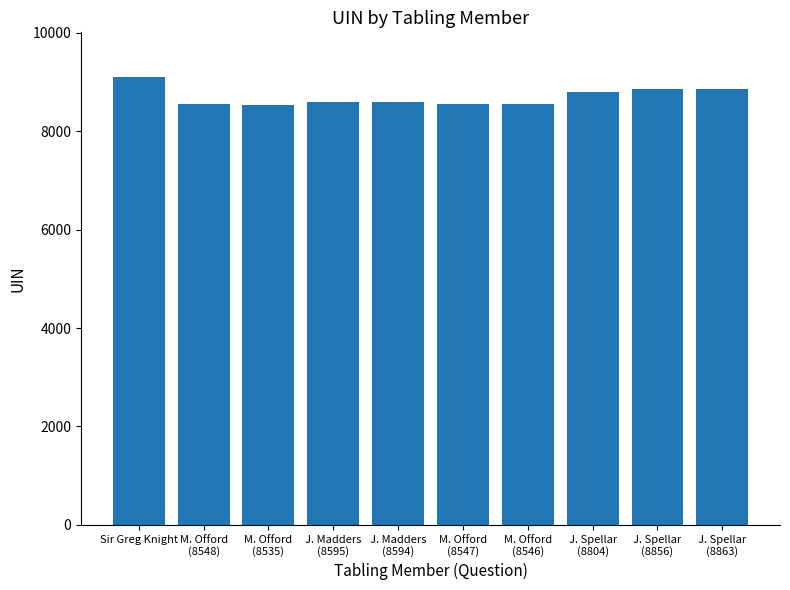

Is it true that the value at M. Offord
(8547) is 13640?

False